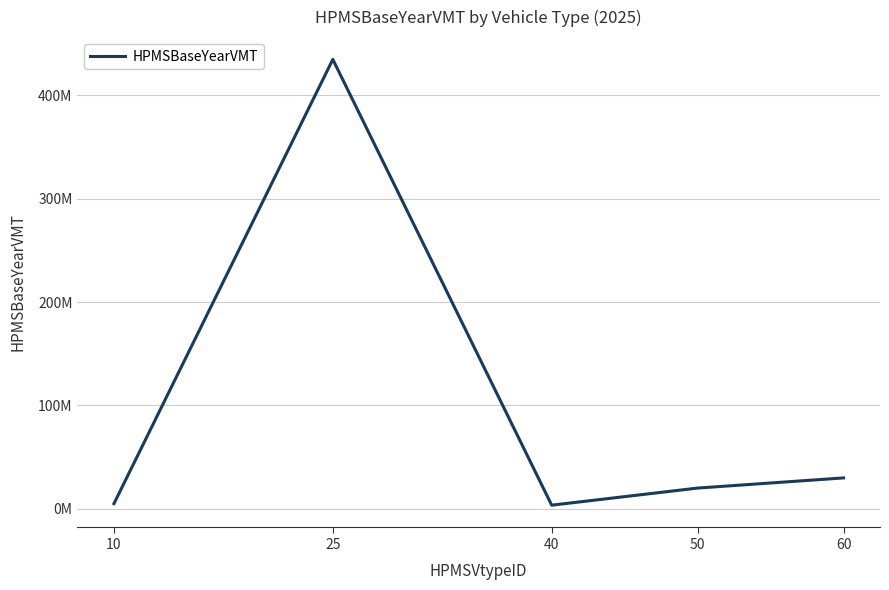

Where is the data nearest to the value 219085334?

60